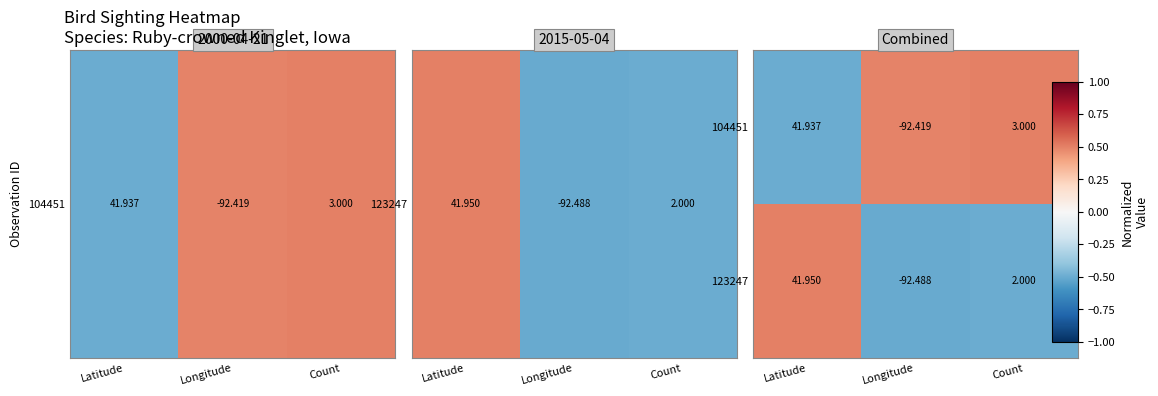

Where does the 123247 series first go above 2?

Latitude